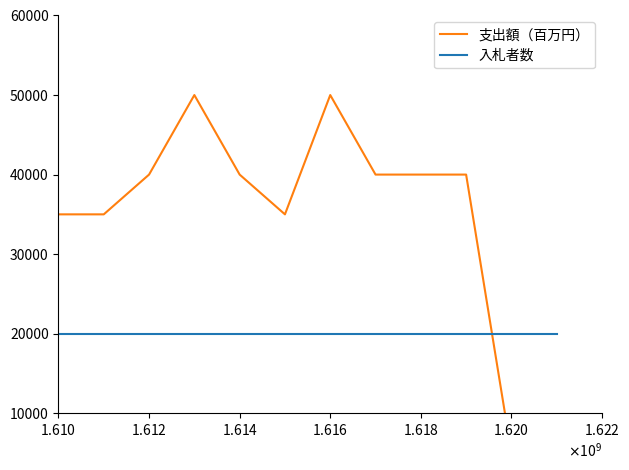

Which series ends up on top after the final intersection of 入札者数 and 支出額（百万円）?

入札者数